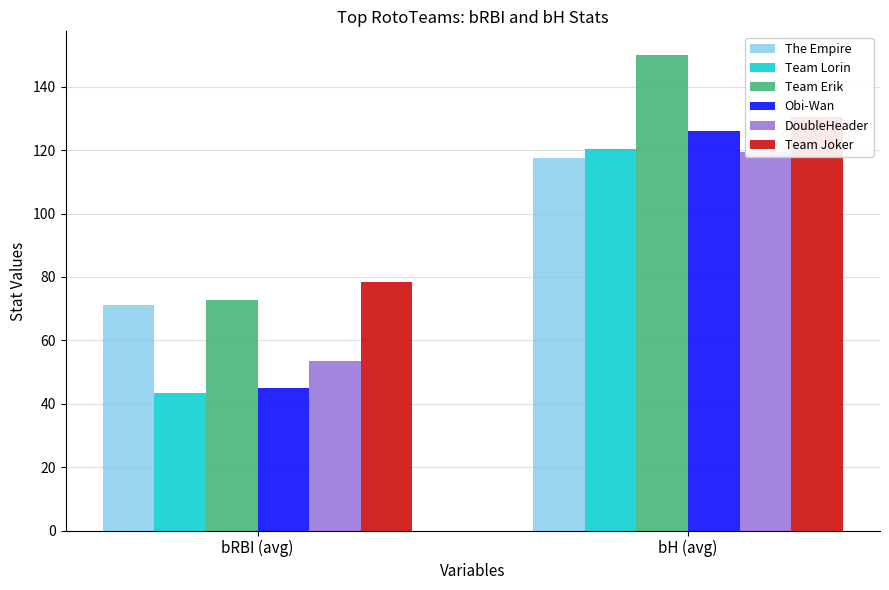

How many values in the The Empire series are below 117?

1